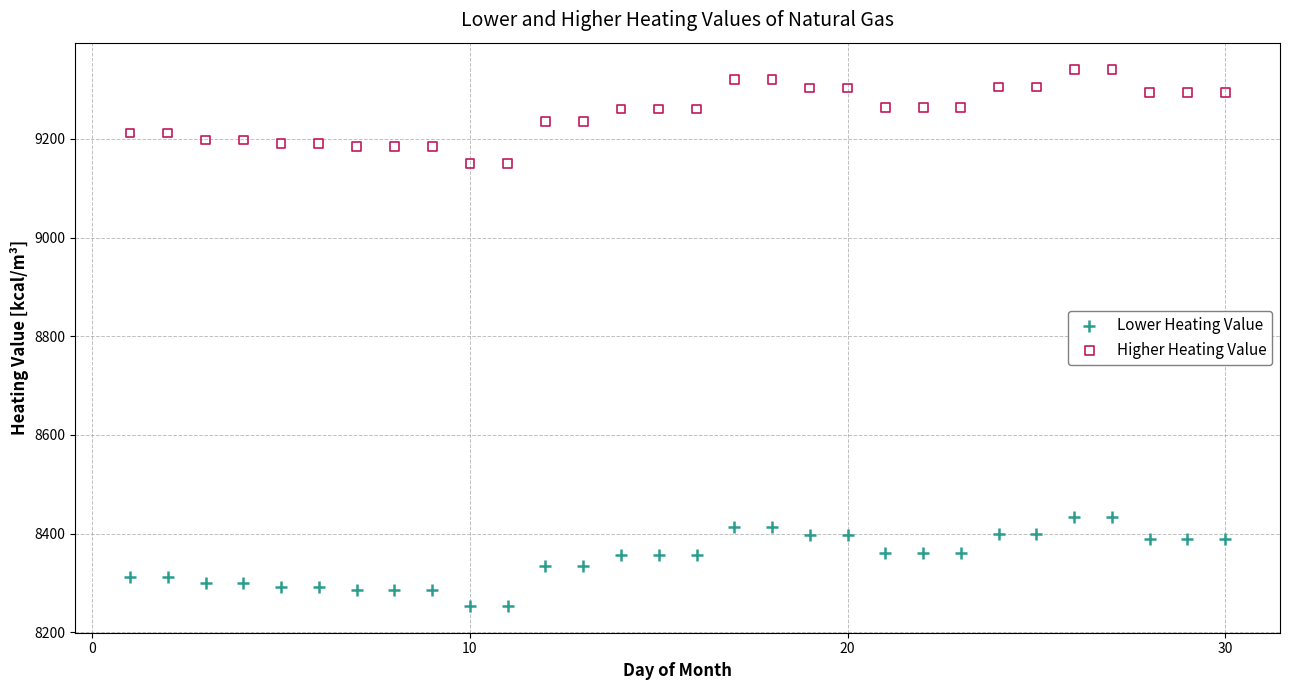

Which series has the largest Y range (max minus min)?

Higher Heating Value